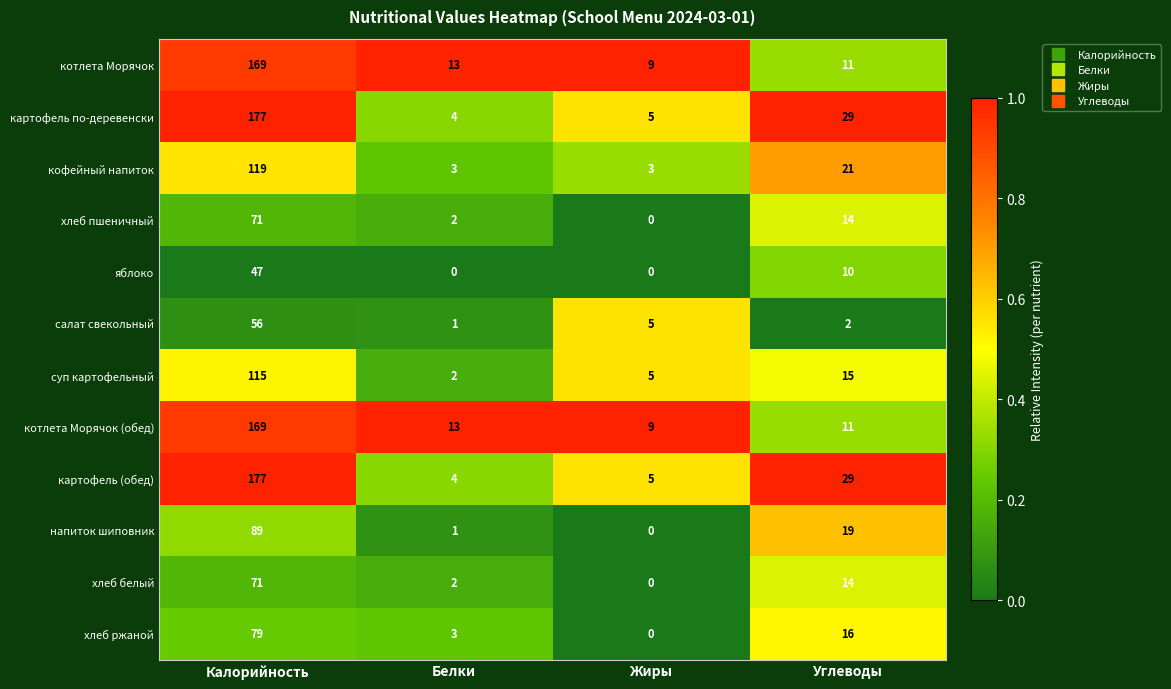

The салат свекольный series shows 1 at Белки. True or false?

True